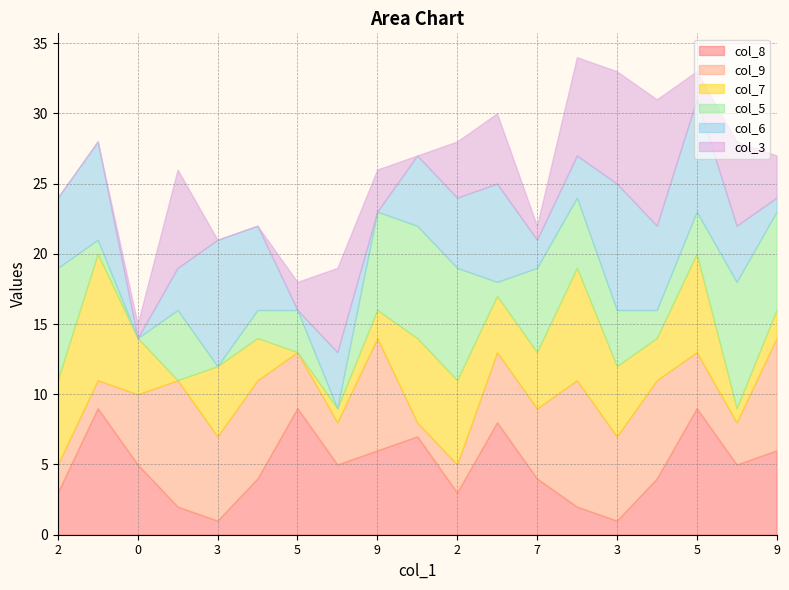

How many data points in col_5 are above 4?

9